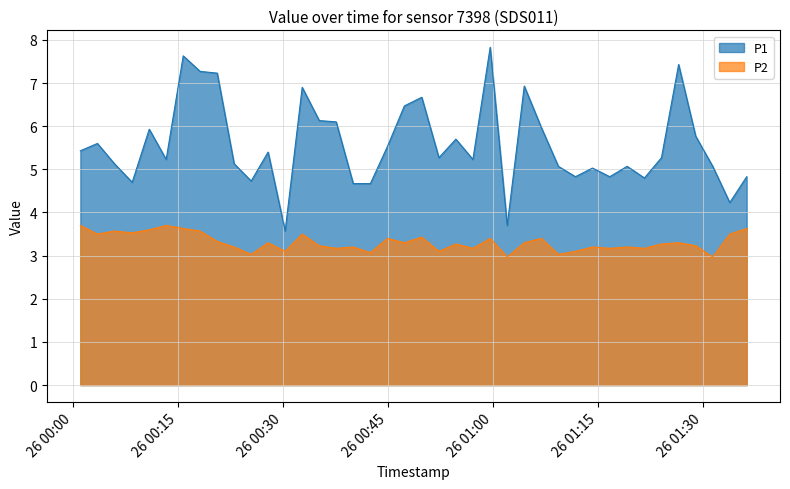

How many interior local peaks does the P2 series have?

13